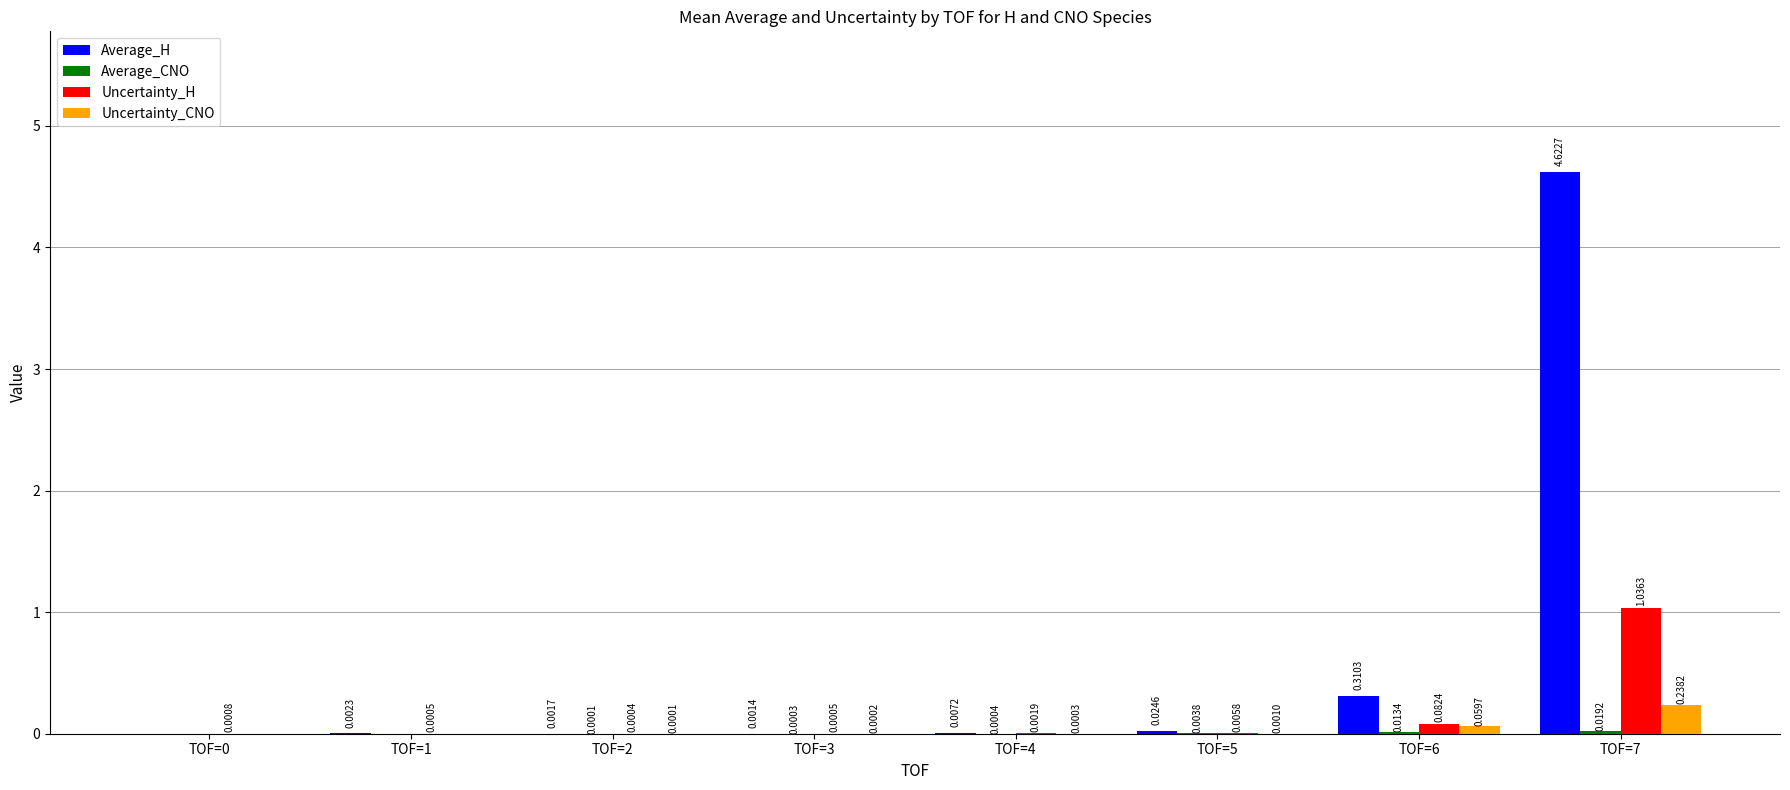

Which series has the largest total across all categories?

Average_H